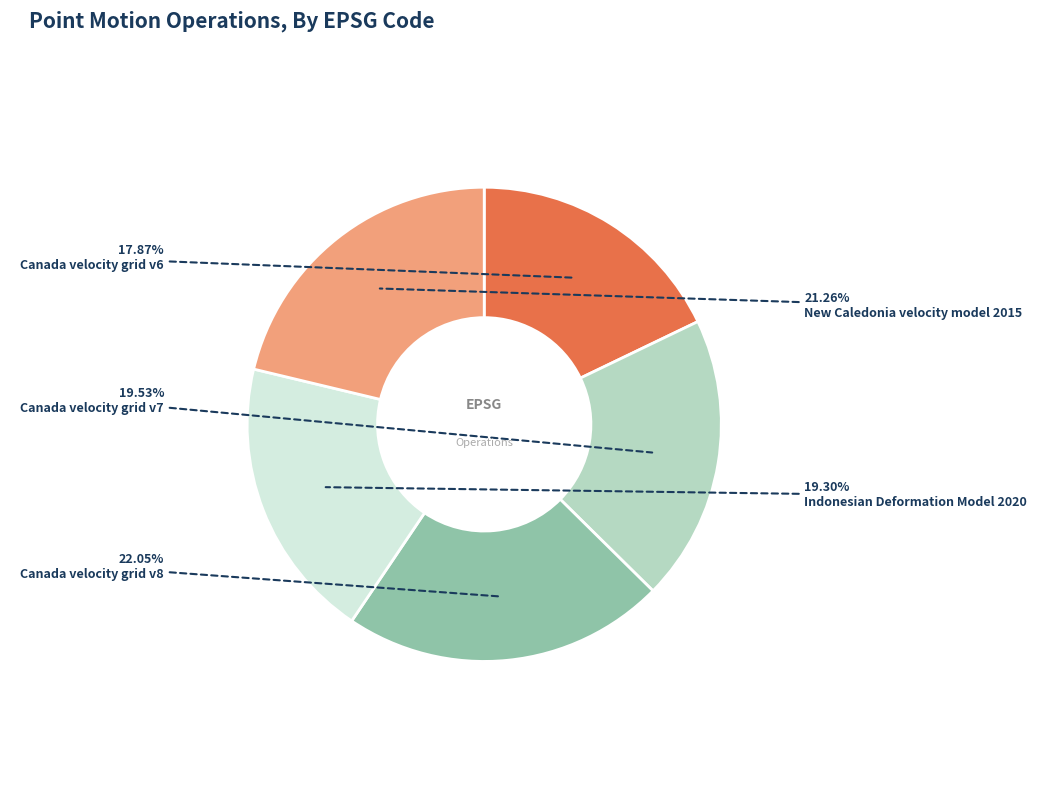

To the nearest percent, what portion does Canada velocity grid v7 represent?

20%